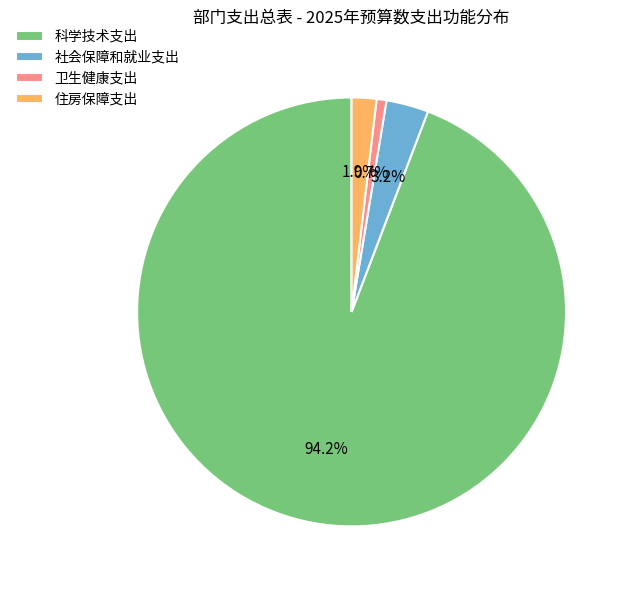

What is the smallest slice in the pie chart?

卫生健康支出